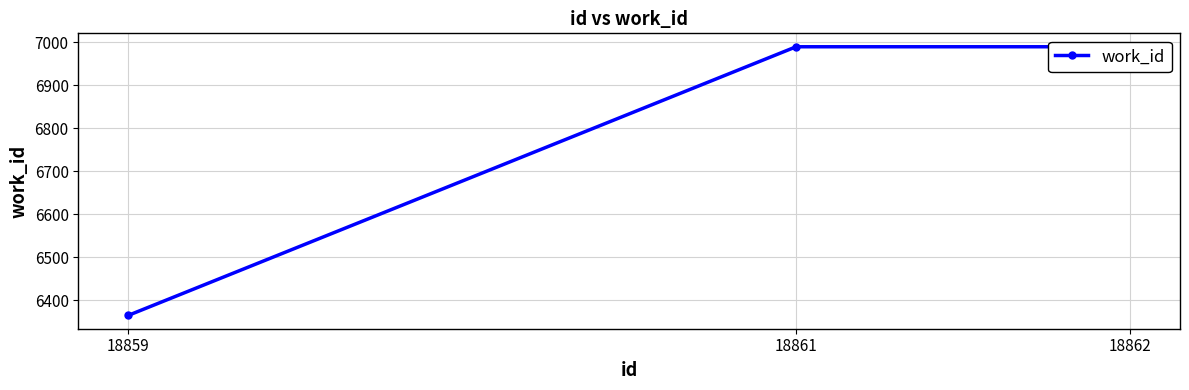

What is the value of the 2nd point from the left?

6990